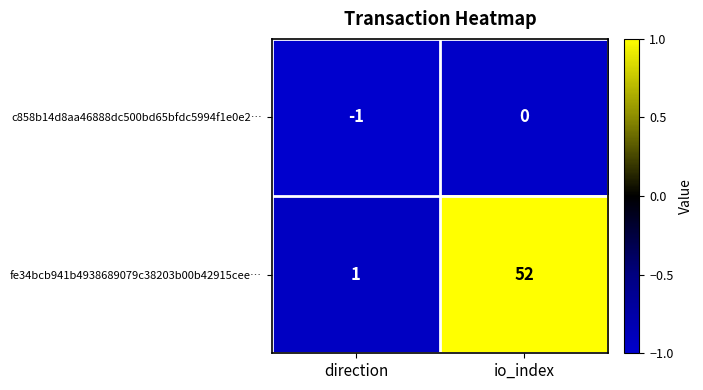

The fe34bcb941b4938689079c38203b00b42915cee… series shows 1 at direction. True or false?

True